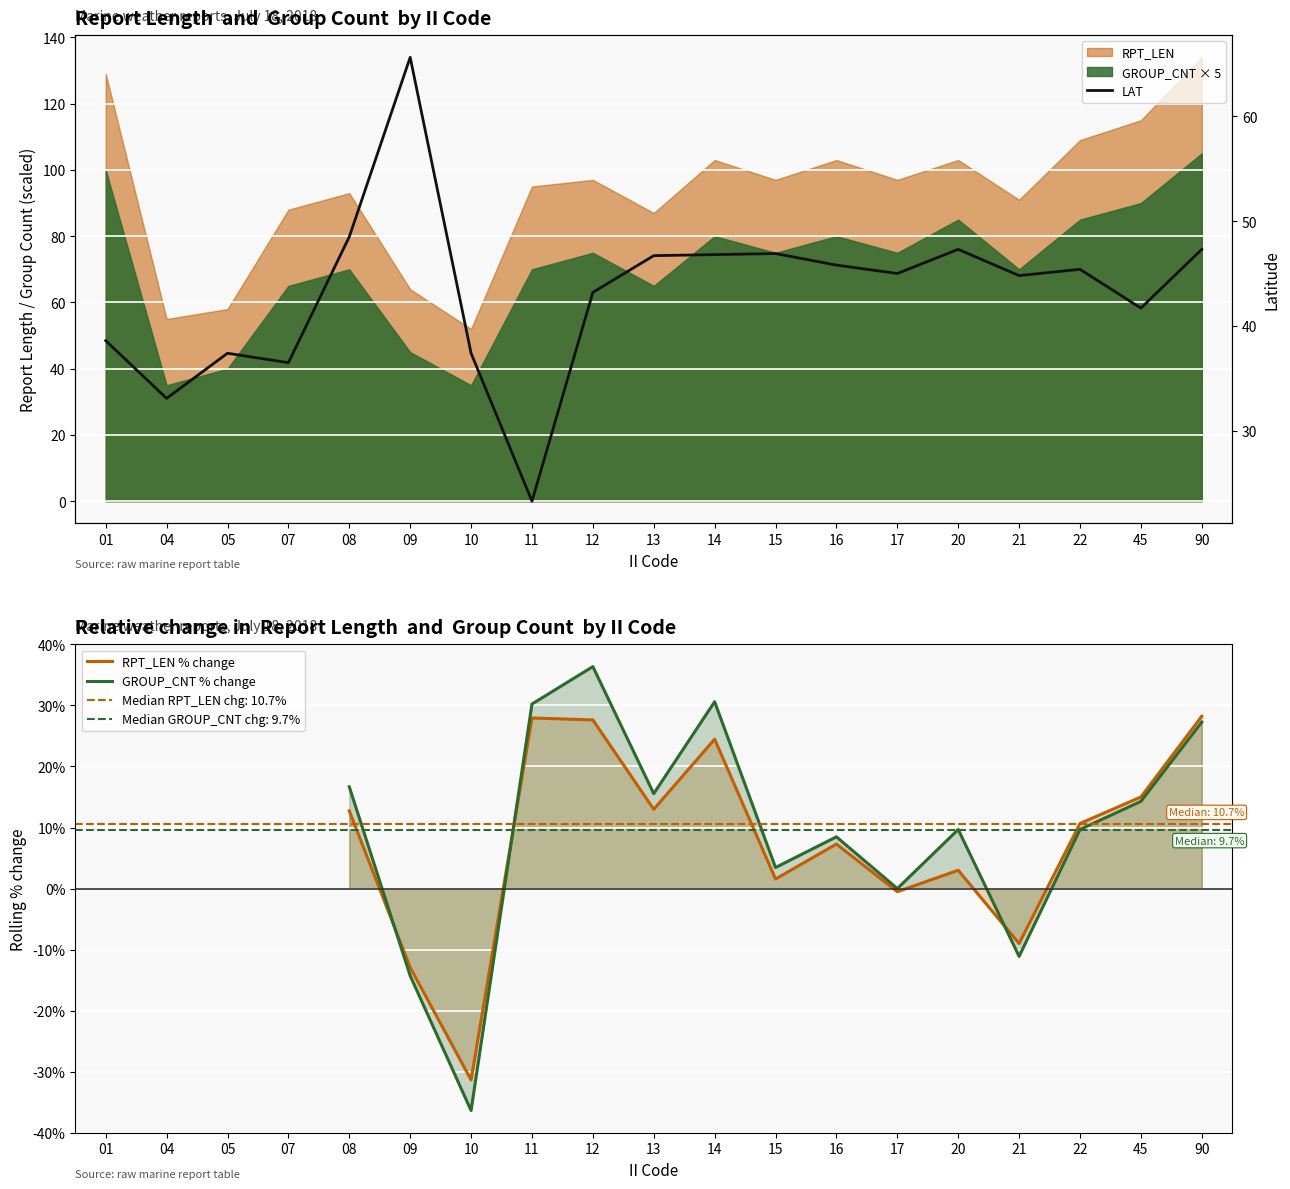

How many negative values does the RPT_LEN % change series have?

4